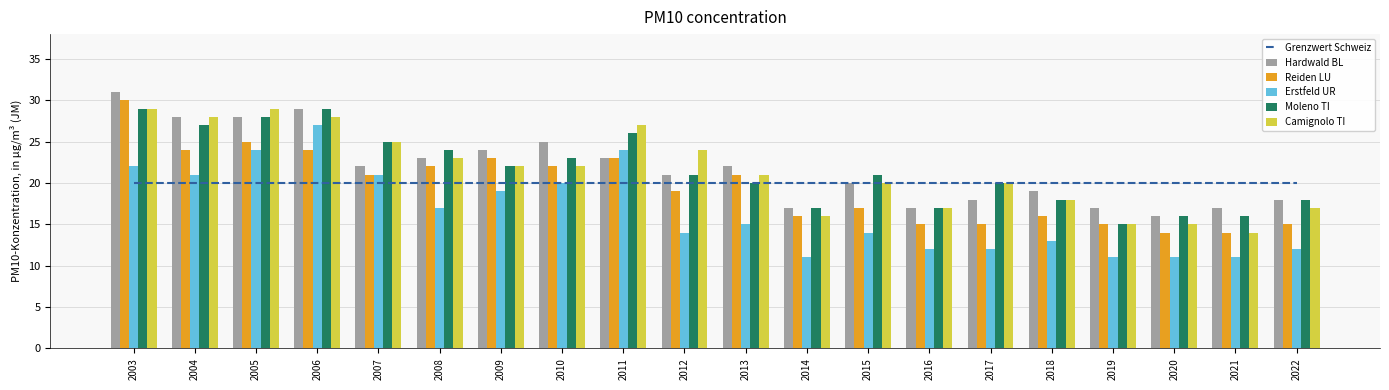

What is the difference between the maximum and minimum values in the Reiden LU series?

16